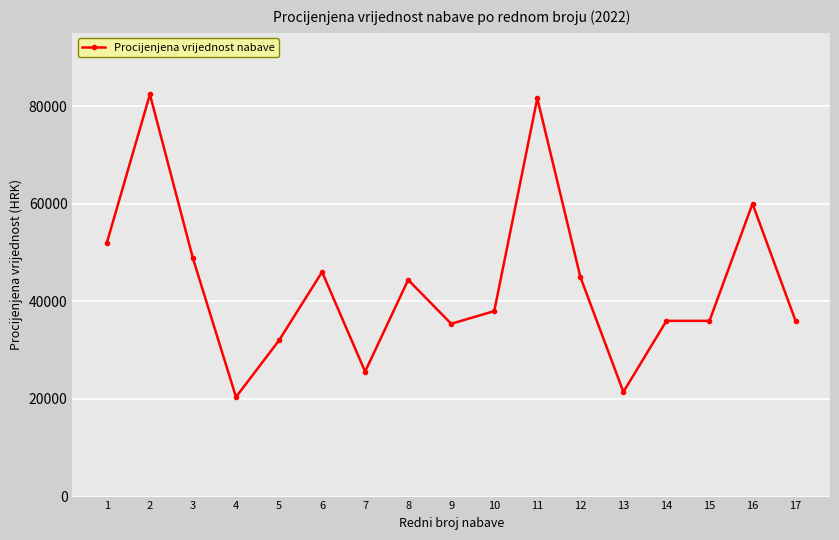

Where is the data nearest to the value 51400?

1